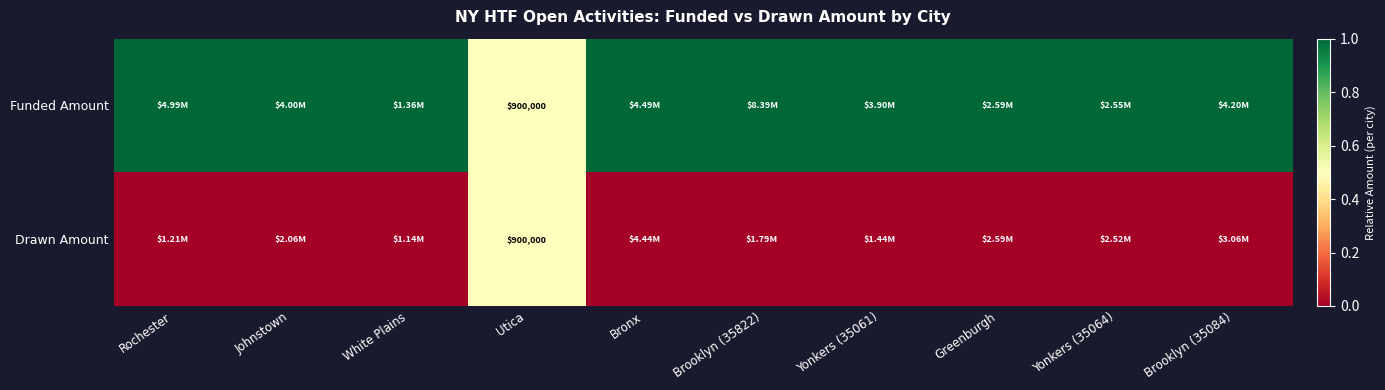

What is the total value across all series at Utica?

1800000